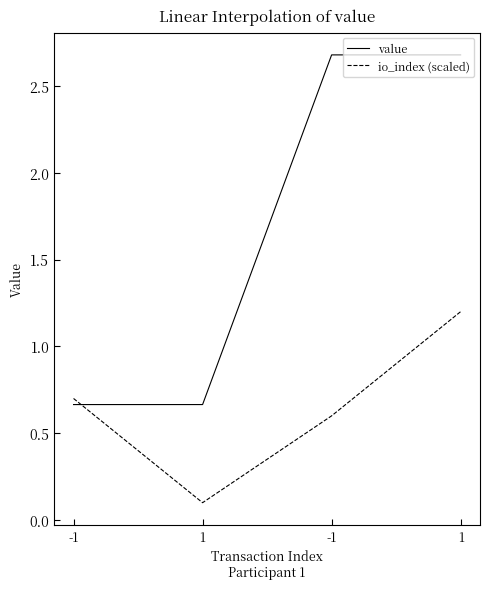

The value of value at 1 is 0.7. True or false?

True